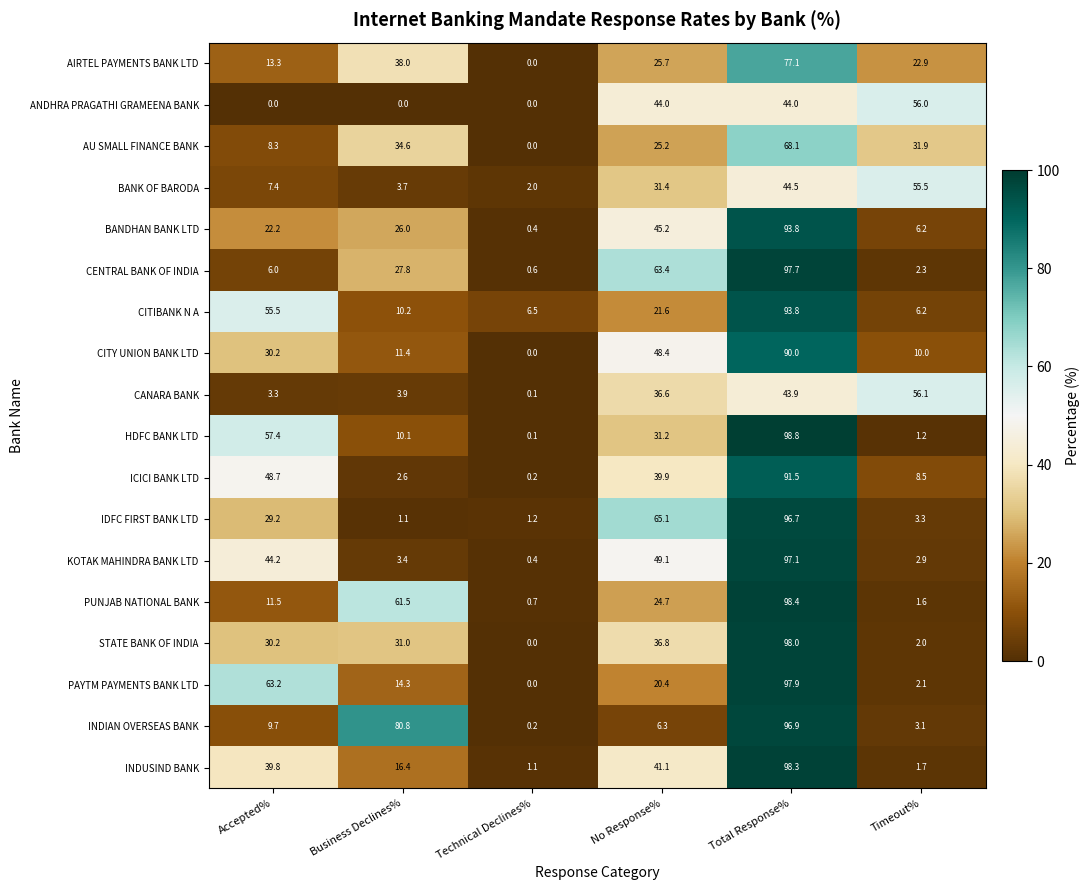

What is the sum of all CENTRAL BANK OF INDIA values?

197.8